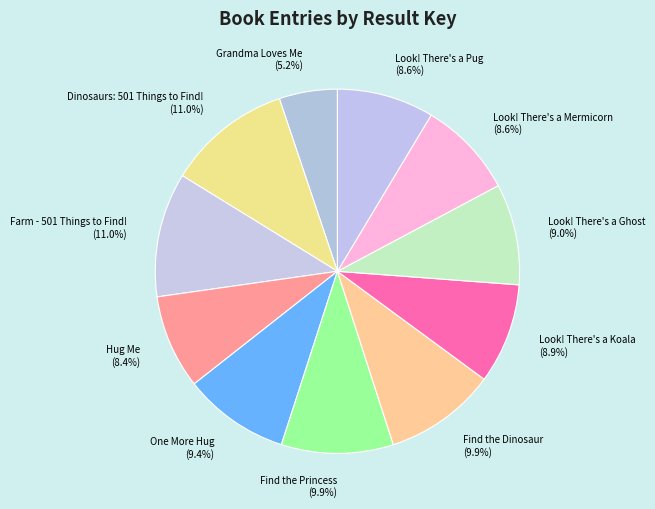

To the nearest percent, what is the difference between the largest and smallest slice percentages?

6%